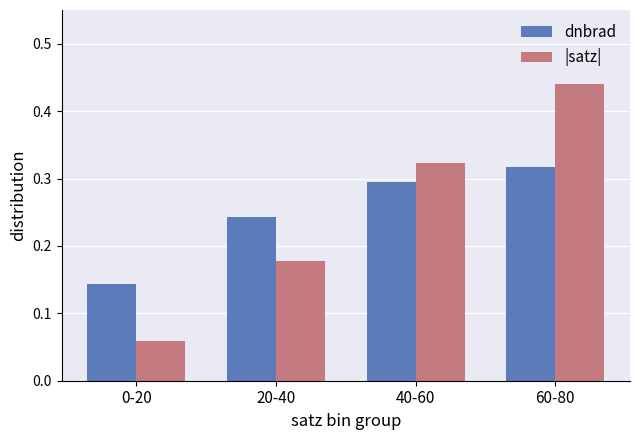

What is the sum of all |satz| values?

1.0